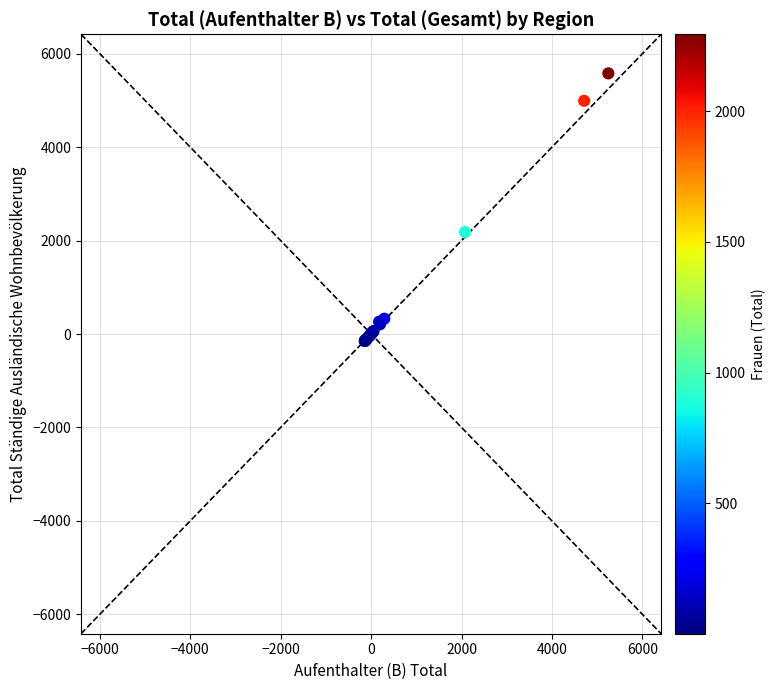

What Y value in the scatter plot is closest to 2713?

2180.5